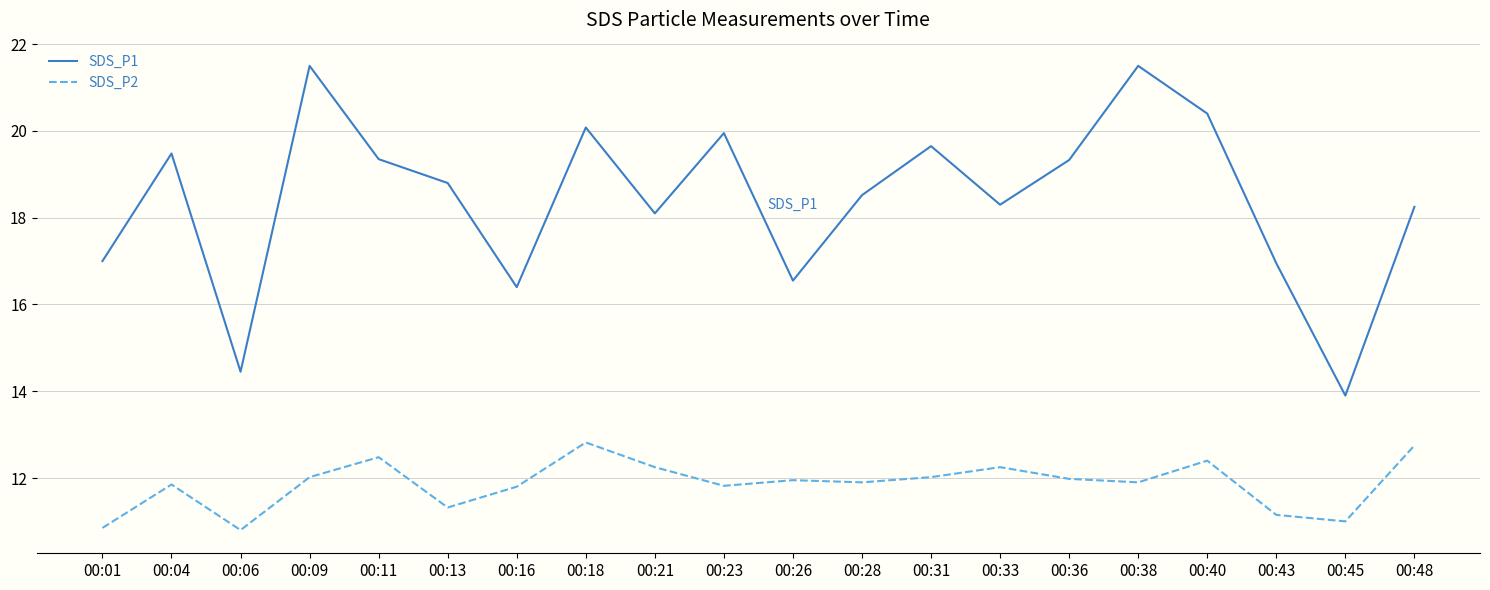

True or false: SDS_P2 and SDS_P1 cross at least once.

False